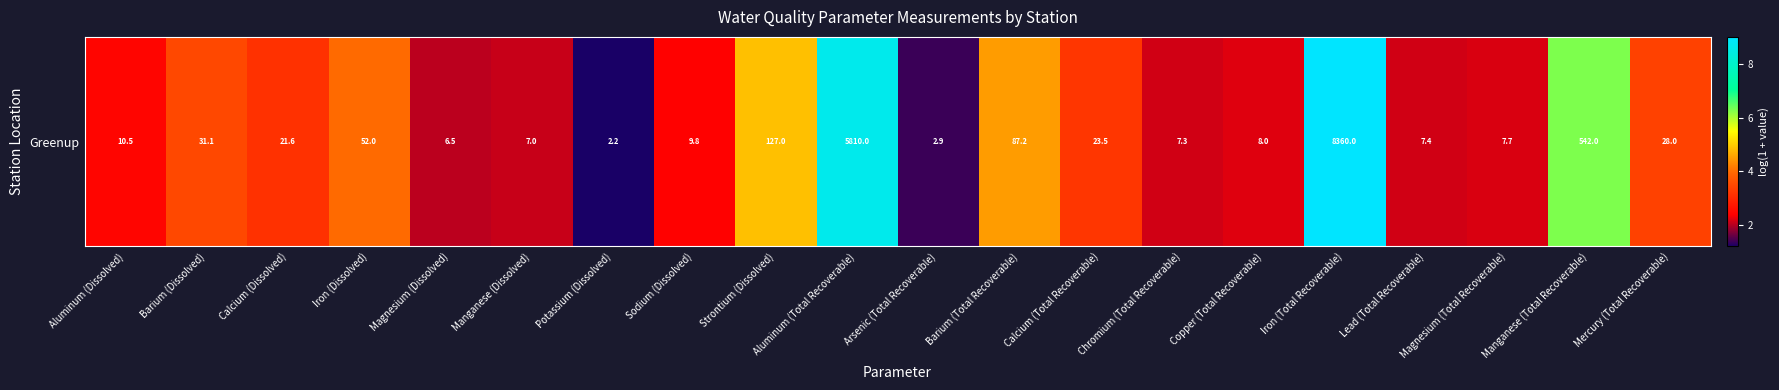

What is the change in value from Calcium (Dissolved) to Magnesium (Total Recoverable)?

-1.0